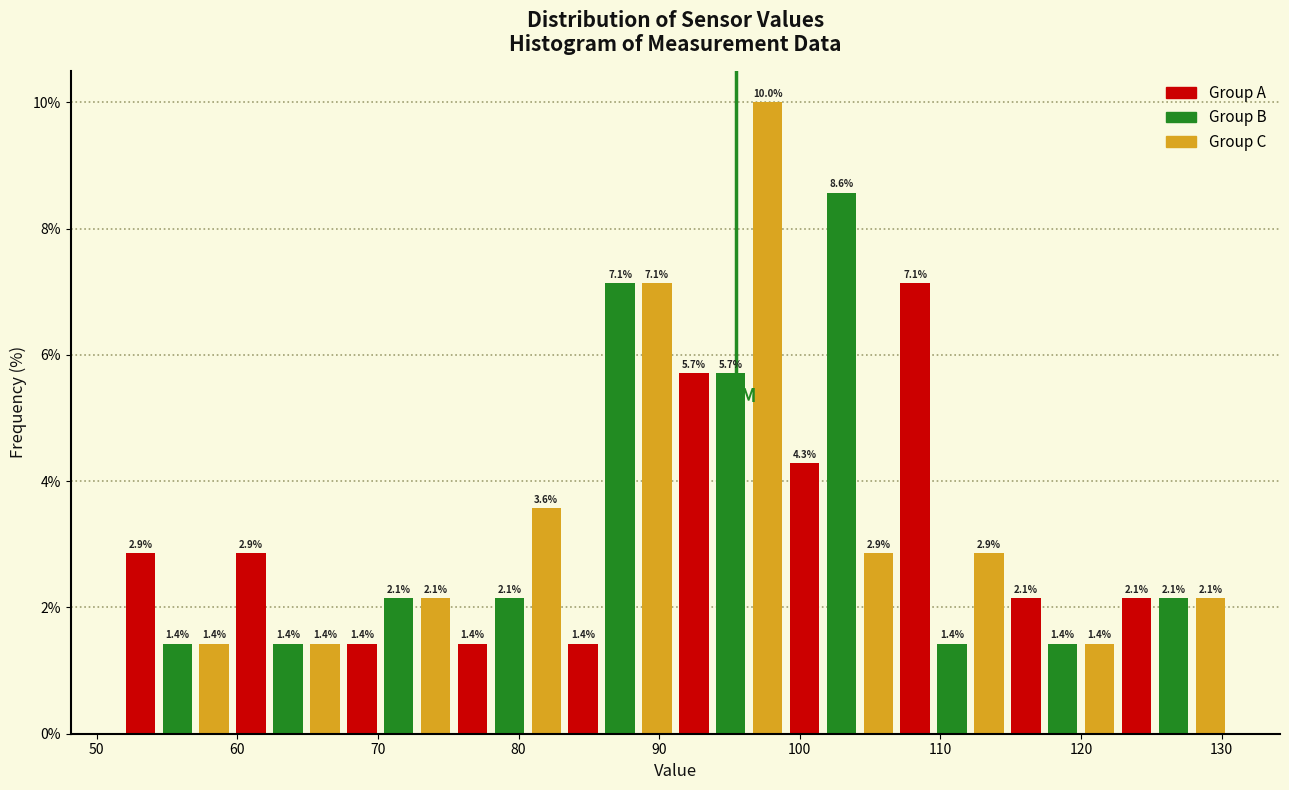

Around what value on the x-axis is the tallest bar? Give the approximate position of its centre, as read against the axis.

98